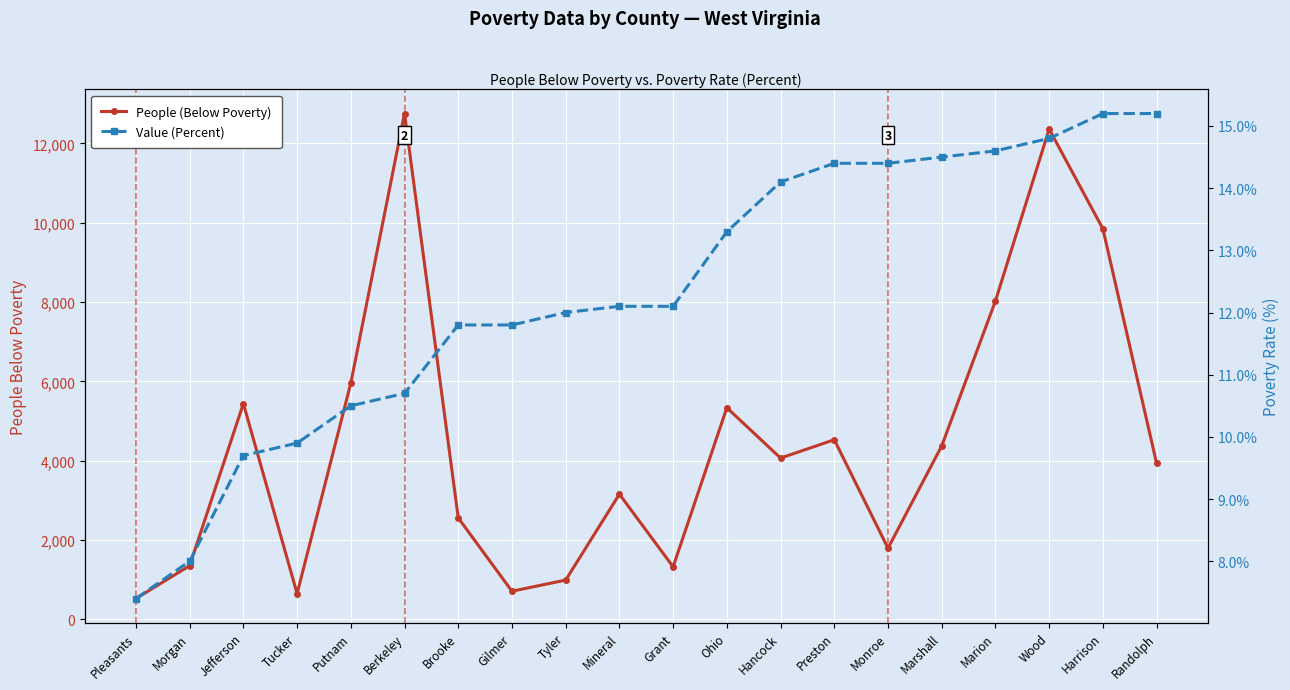

Is the value of People (Below Poverty) at Brooke greater than the value of Value (Percent) at Wood?

Yes